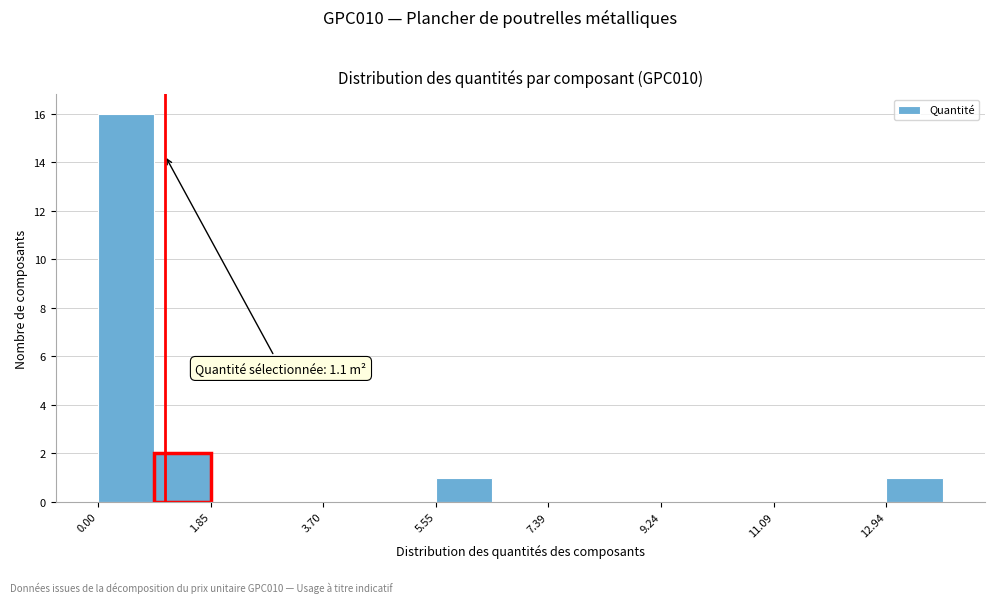

Which range on the x-axis has the tallest bar?

0.0 to 1.0